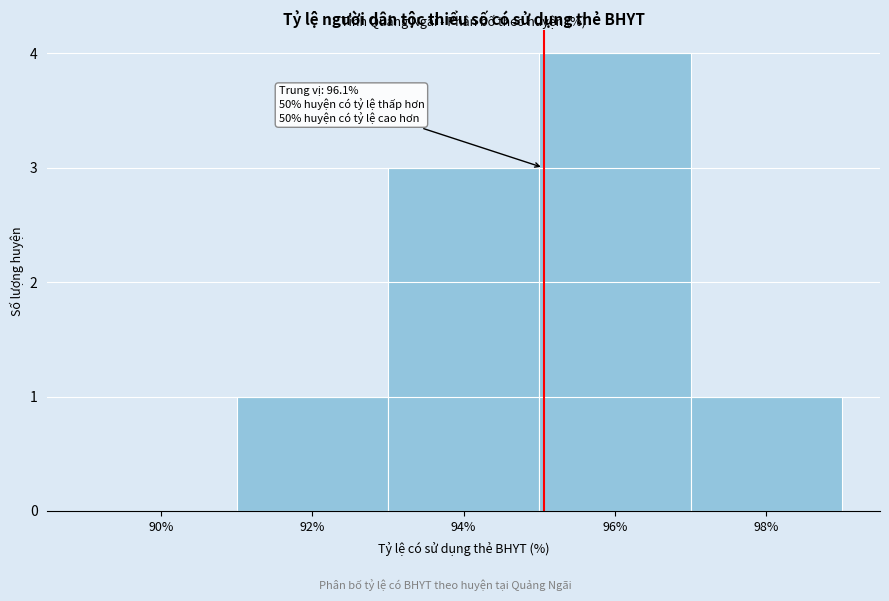

Reading right to left, transcribe all the data shown in this chart.

98%=1	96%=4	94%=3	92%=1	90%=0